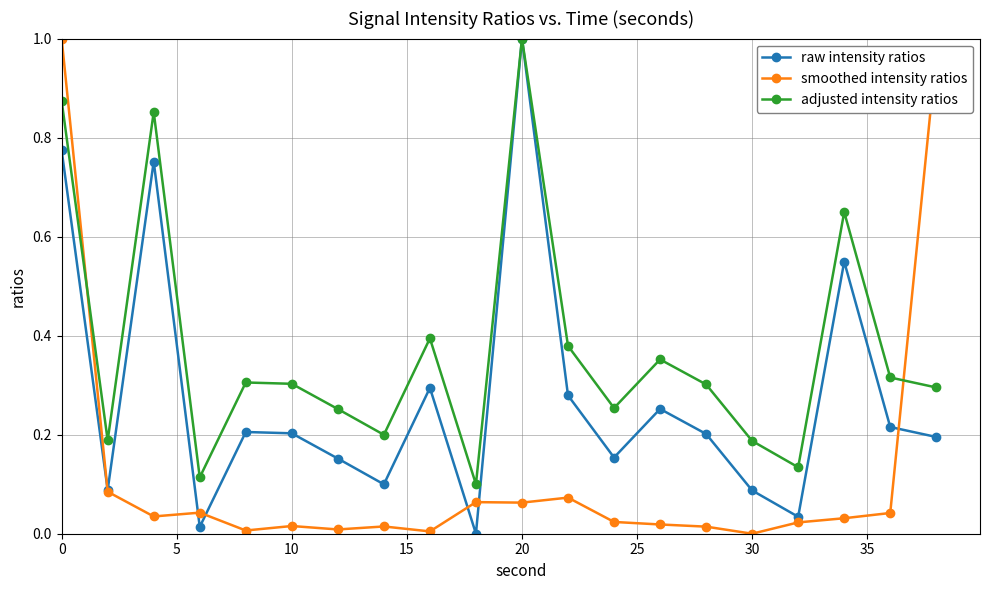

How many data points does each series have?

20